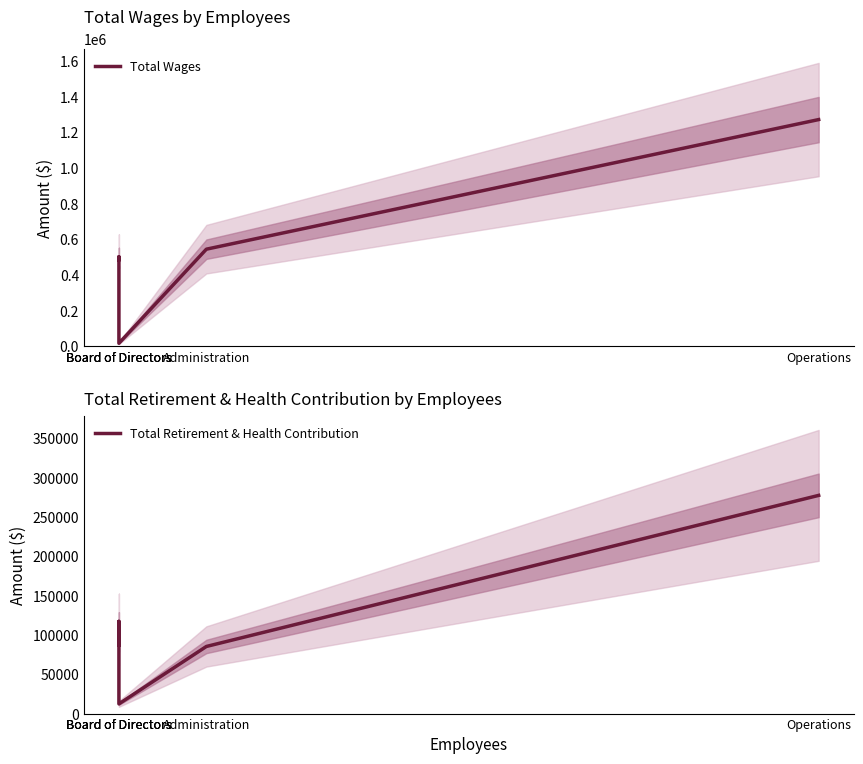

Is the value of Total Wages at Board of Directors greater than the value of Total Retirement & Health Contribution at Operations?

Yes